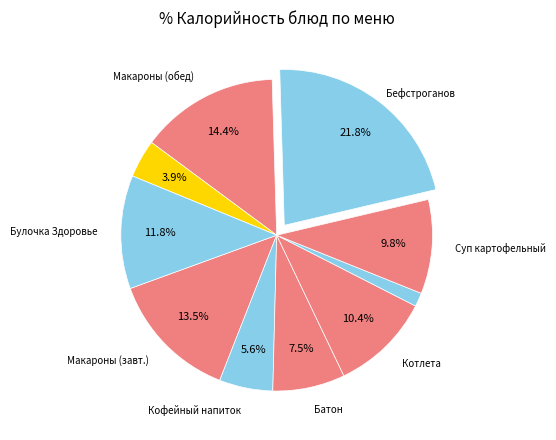

How many segments does this pie chart have?

10